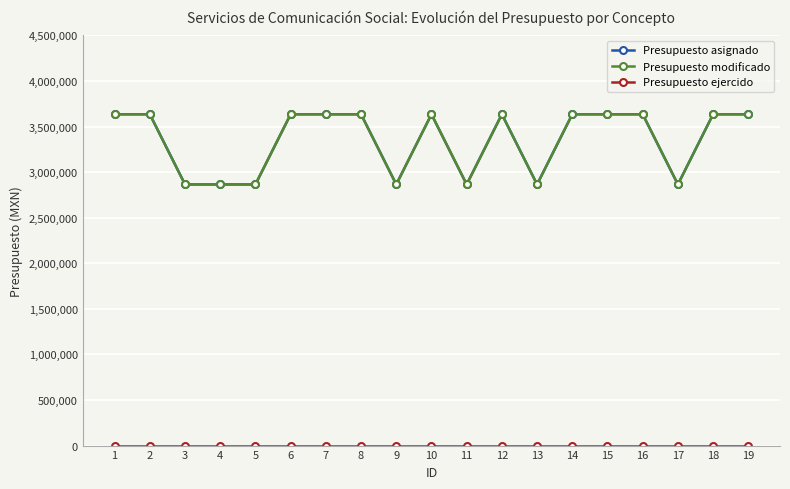

What is the difference between the maximum and minimum values in the Presupuesto asignado series?

770000